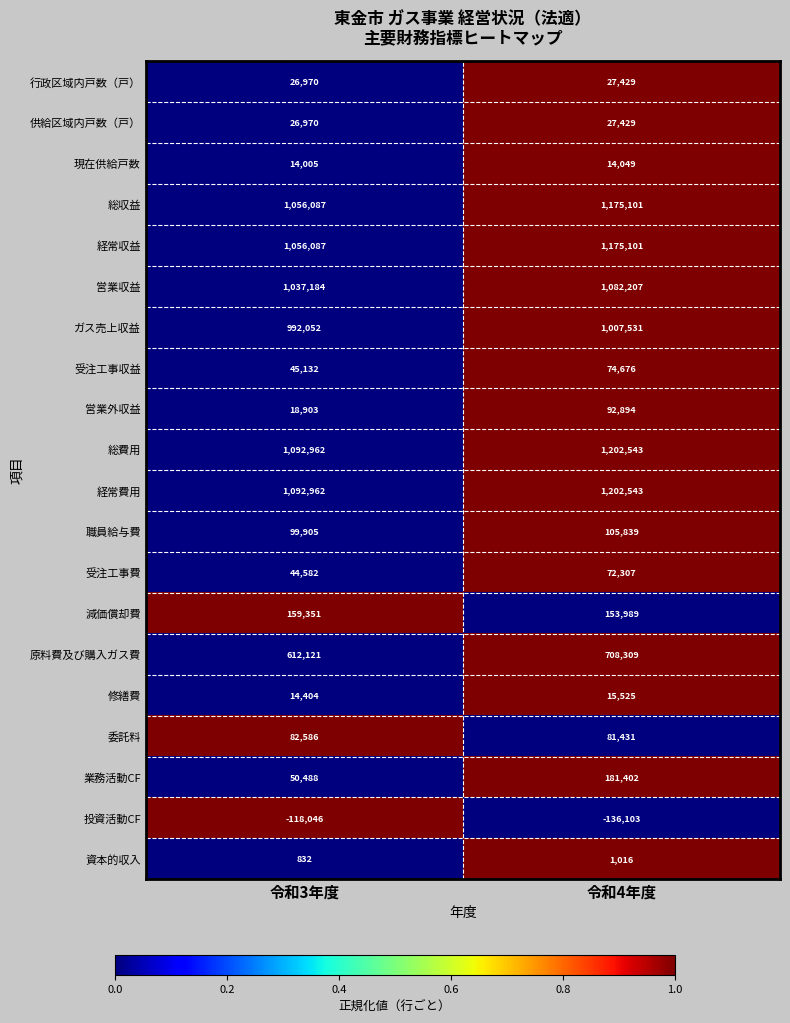

What is the sum of all 行政区域内戸数（戸） values?

54399